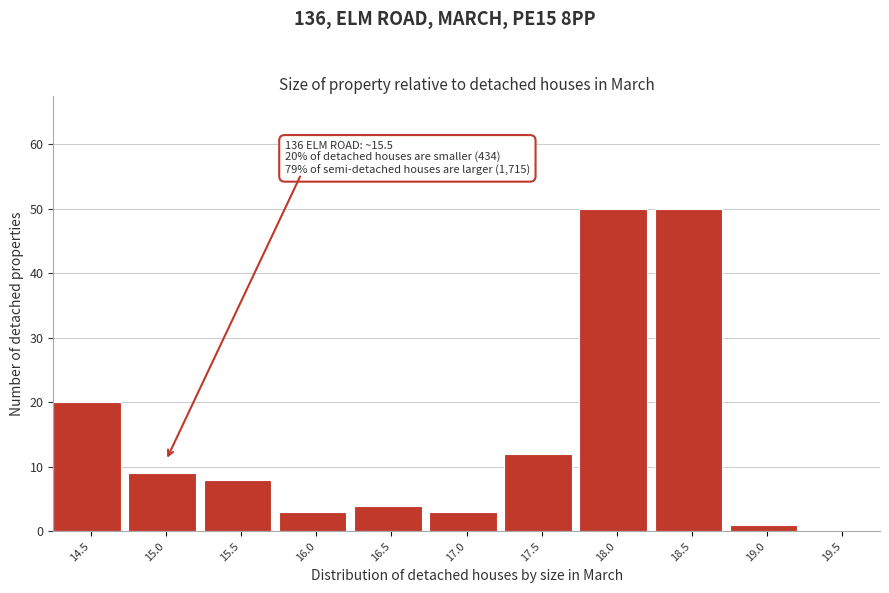

Reading right to left, what are all the values shown in this chart?

19.5=0	19.0=1	18.5=50	18.0=50	17.5=12	17.0=3	16.5=4	16.0=3	15.5=8	15.0=9	14.5=20